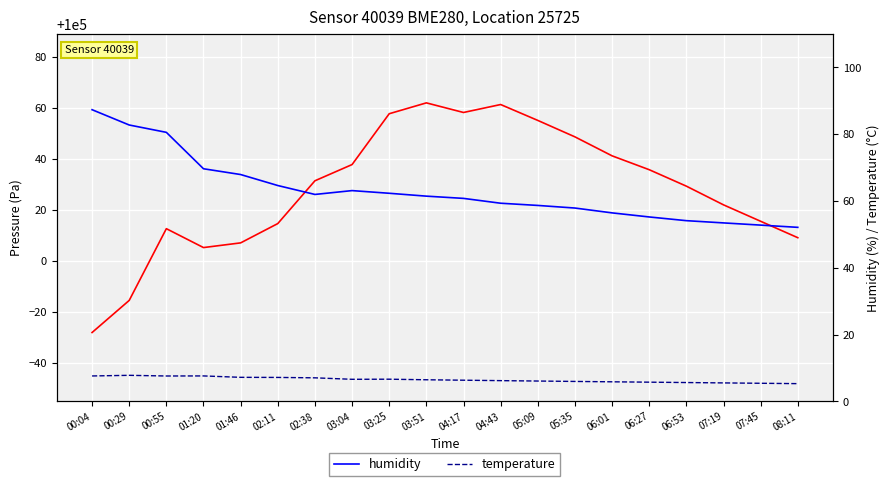

True or false: temperature and humidity intersect in this chart.

False